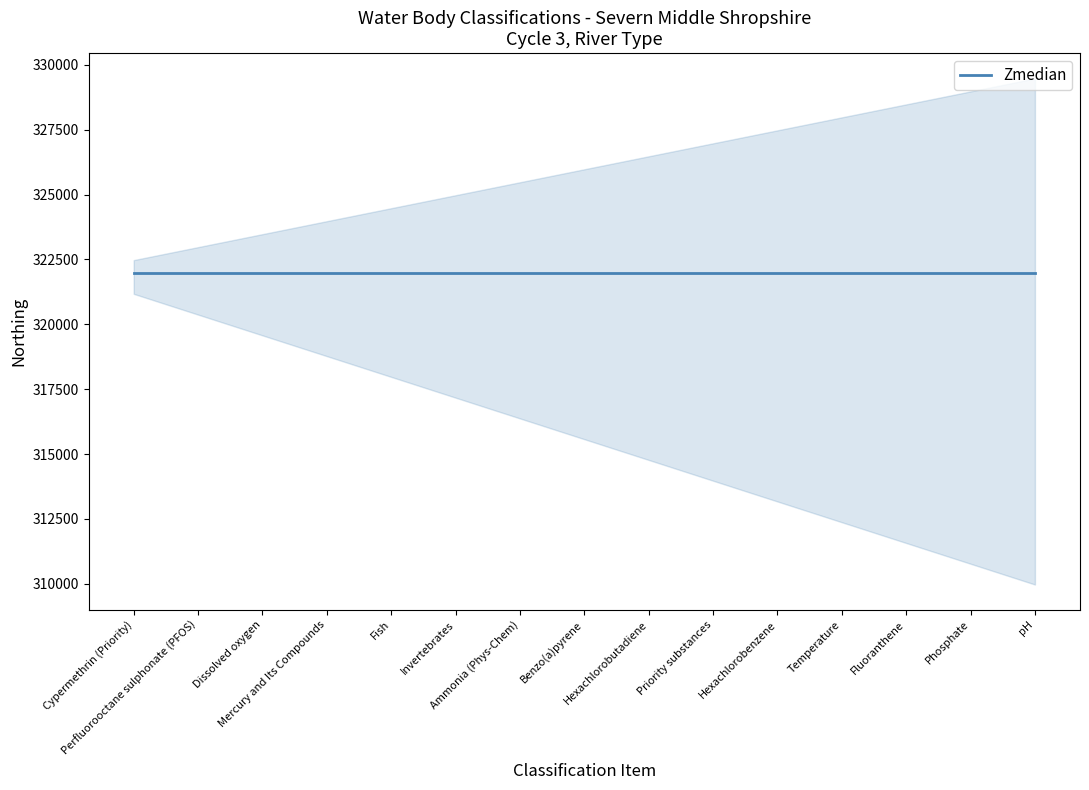

Is the value of Cycle at Dissolved oxygen greater than the value of Northing at Cypermethrin (Priority)?

No